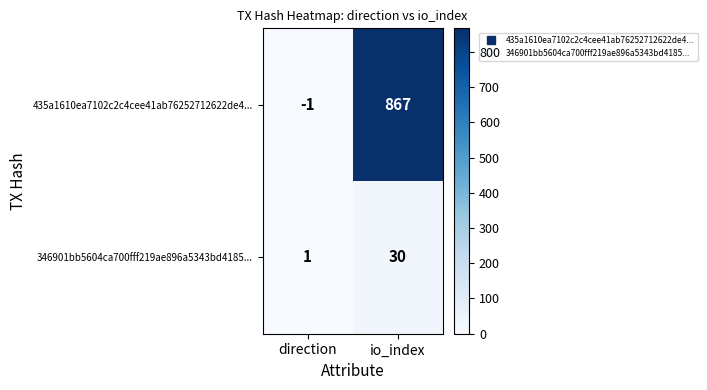

True or false: 435a1610ea7102c2c4cee41ab76252712622de4... has a value of 867 at io_index.

True